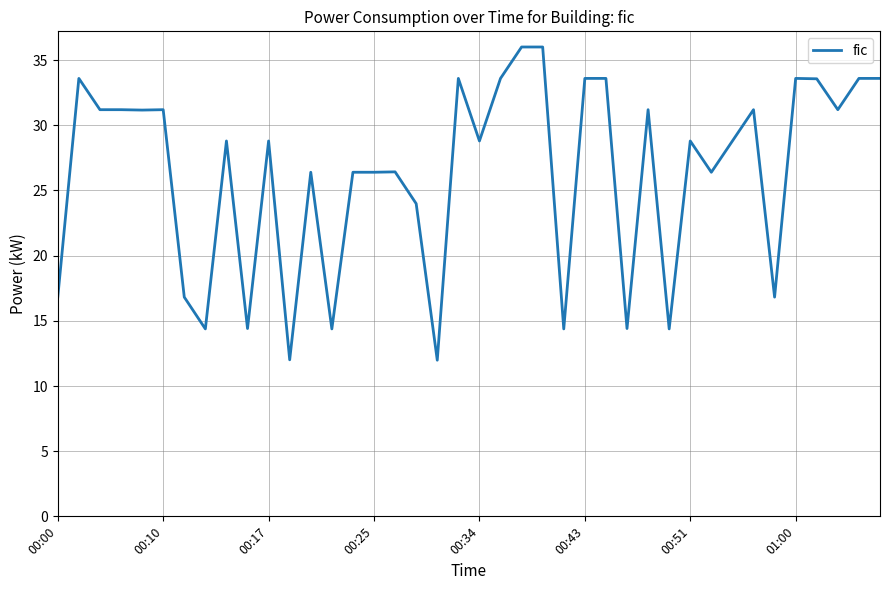

What is the maximum value shown in the chart?

36.0